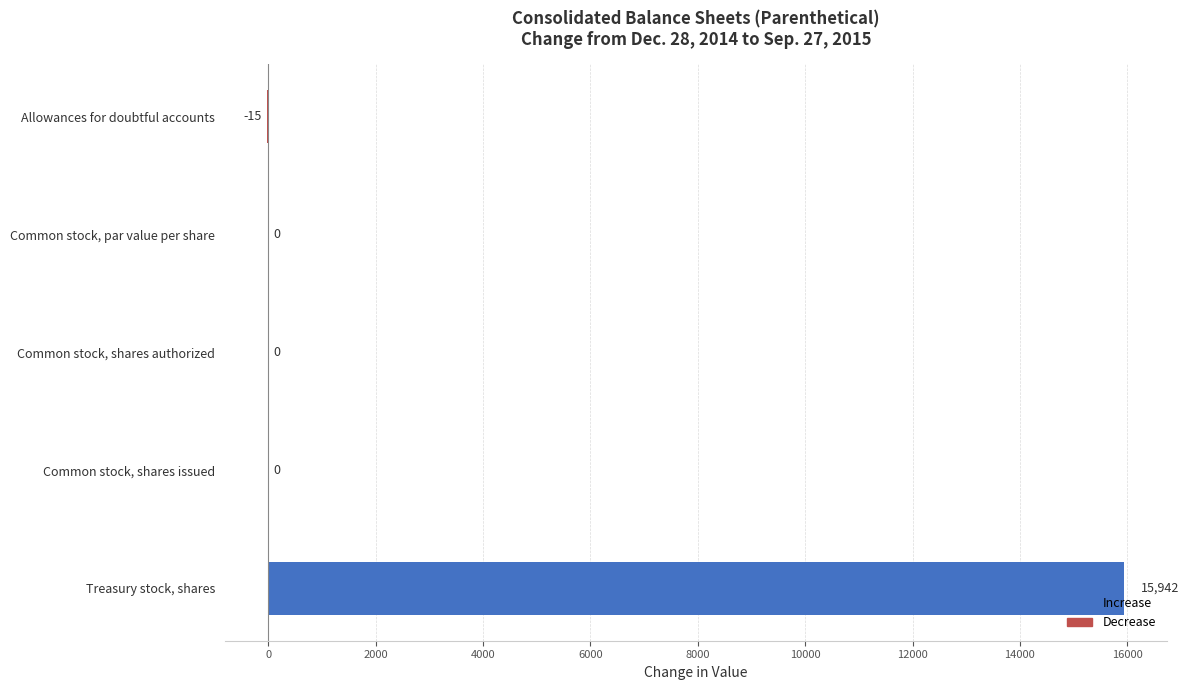

What is the greatest value displayed?

15942